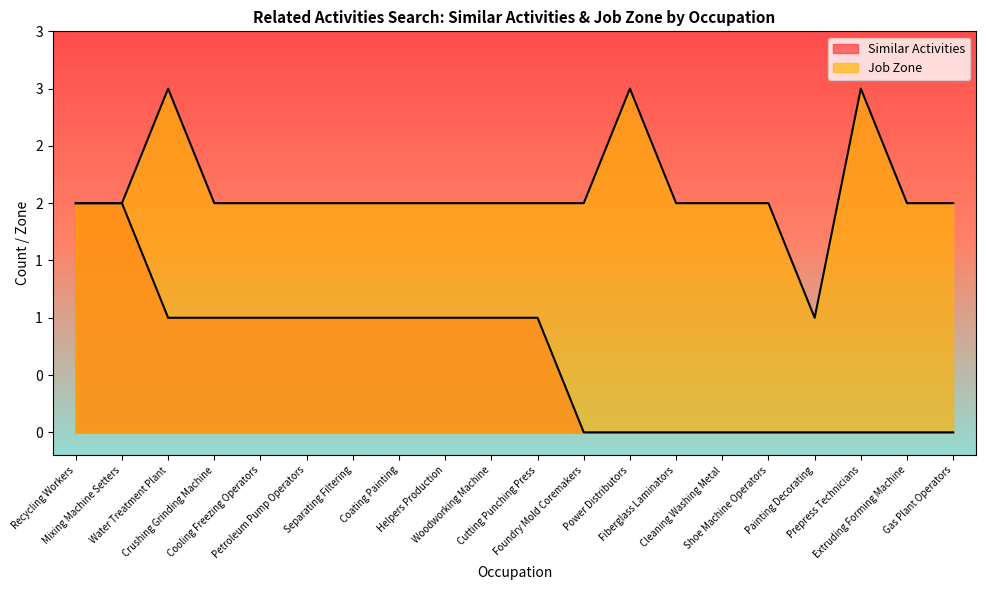

Does the chart display data point markers on the line(s)?

No